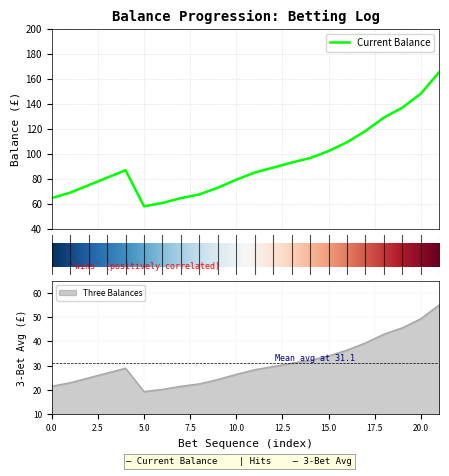

The value of Three Balances at 5.0 is 19.3. True or false?

True